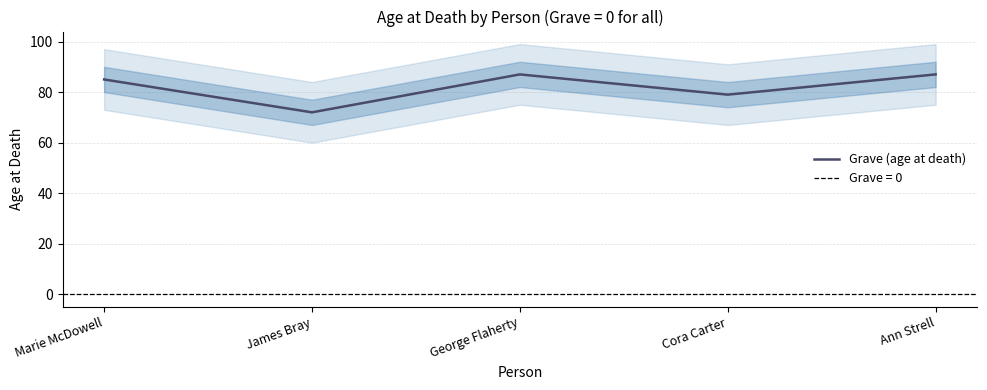

How many interior local valleys (lower than both neighbors) does the data have?

2